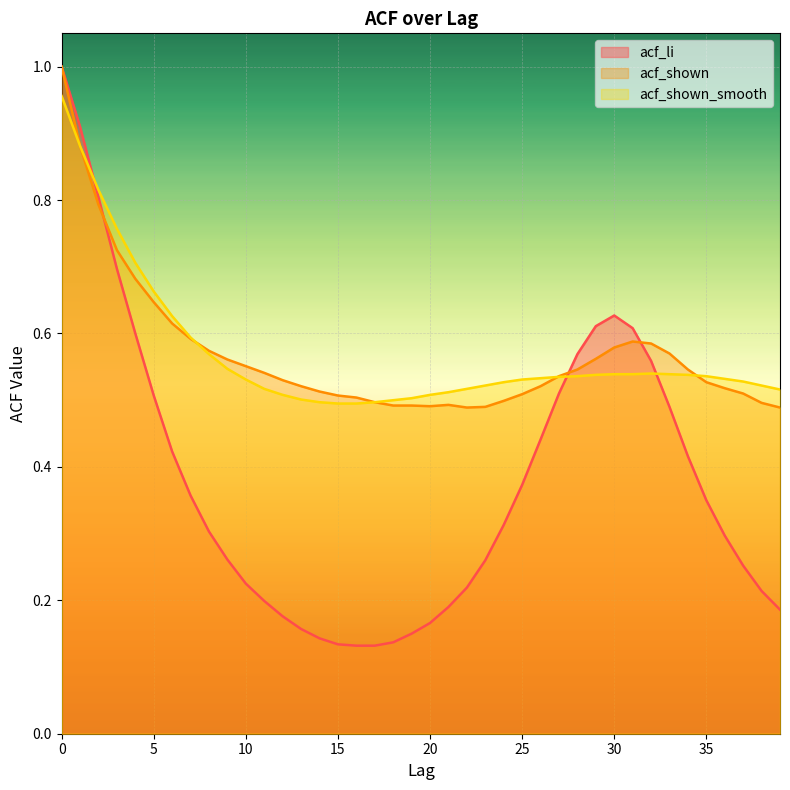

True or false: acf_li and acf_shown intersect in this chart.

True